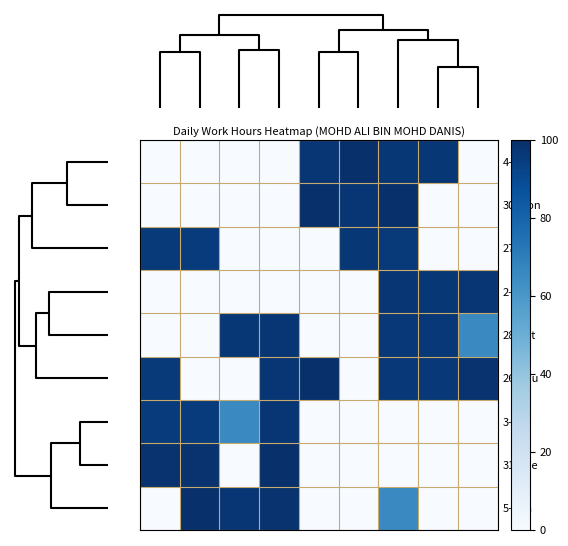

At which category is the sum across all series the highest?

6